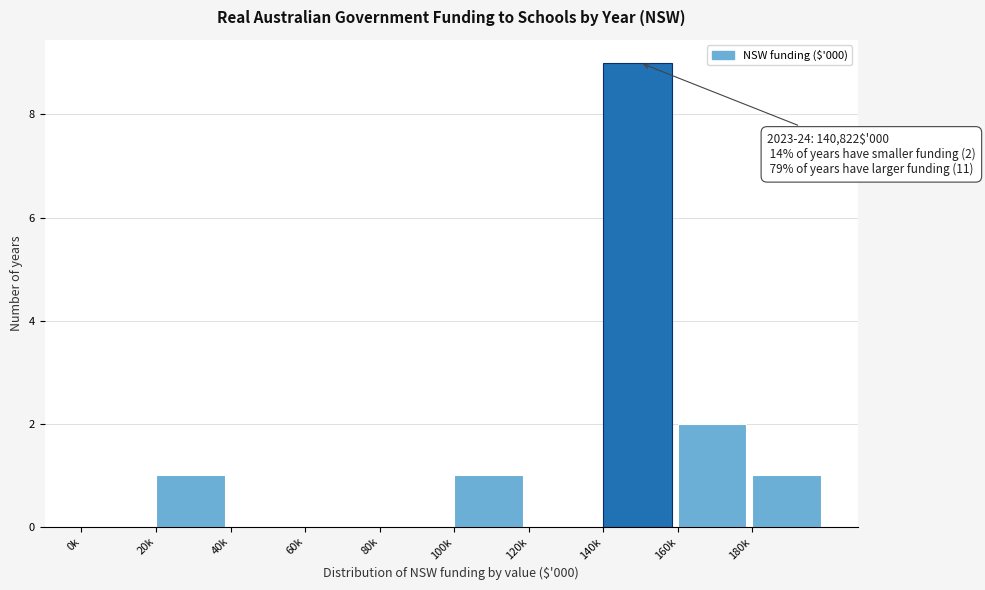

Reading left to right, extract all data points from this chart.

0k=0	20k=1	40k=0	60k=0	80k=0	100k=1	120k=0	140k=9	160k=2	180k=1